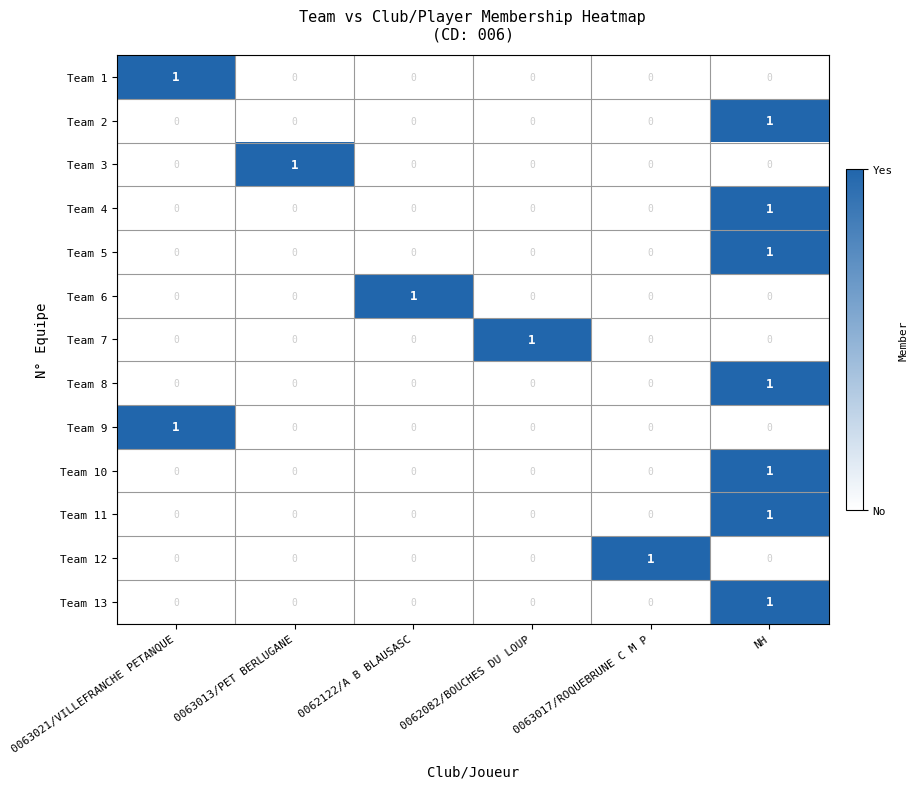

At how many categories does at least one series exceed 0?

6